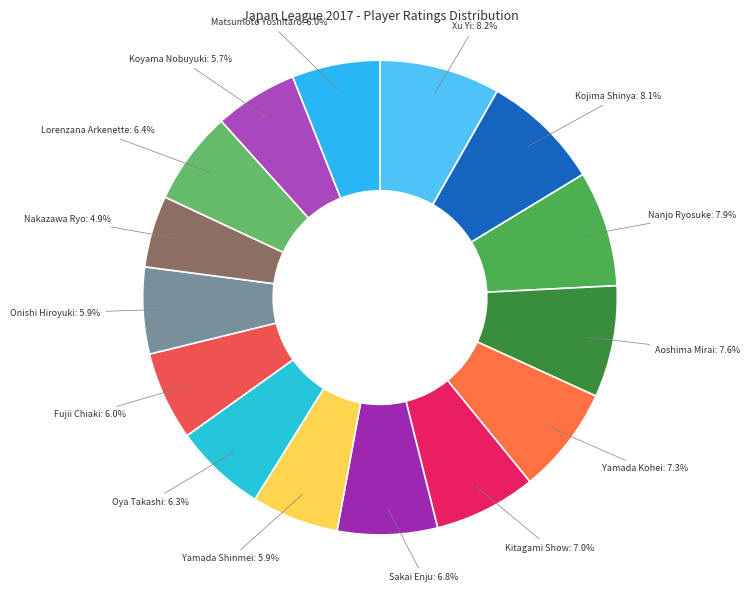

Is there a majority slice in this chart?

No